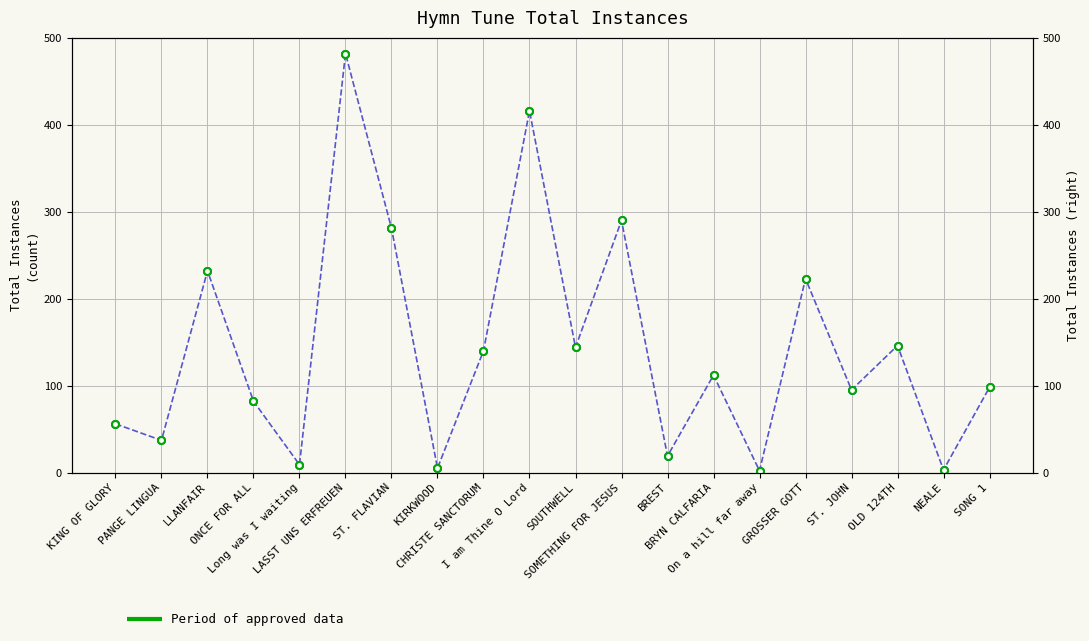

What is the label of the 17th point from the left?

ST. JOHN